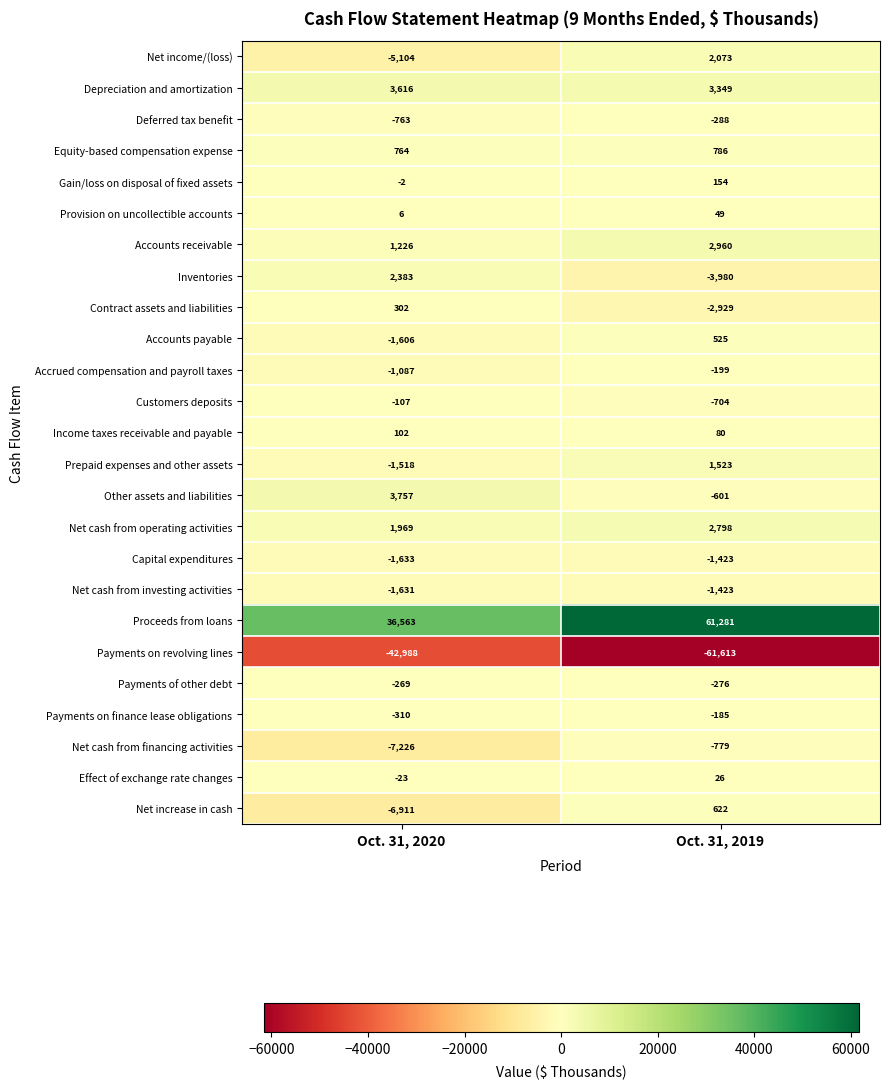

Rank the categories by Customers deposits value from highest to lowest.

Oct. 31, 2020, Oct. 31, 2019